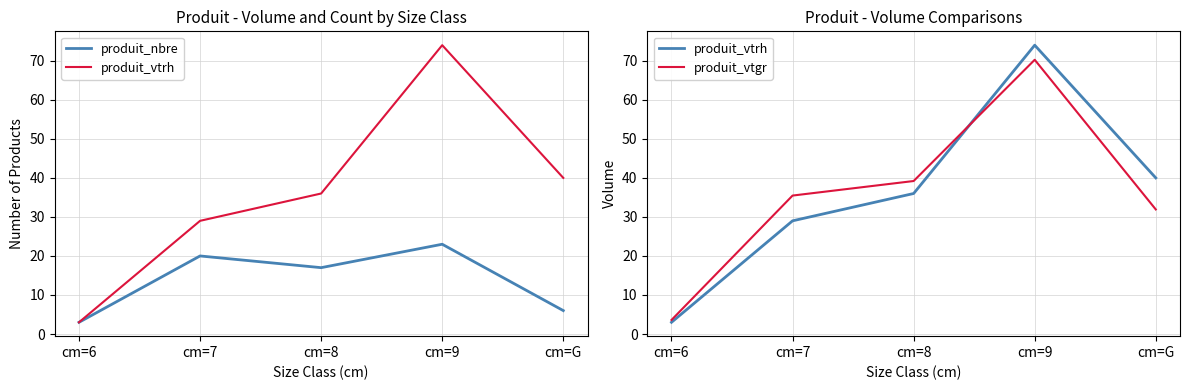

The value of produit_nbre at cm=8 is 17.0. True or false?

True